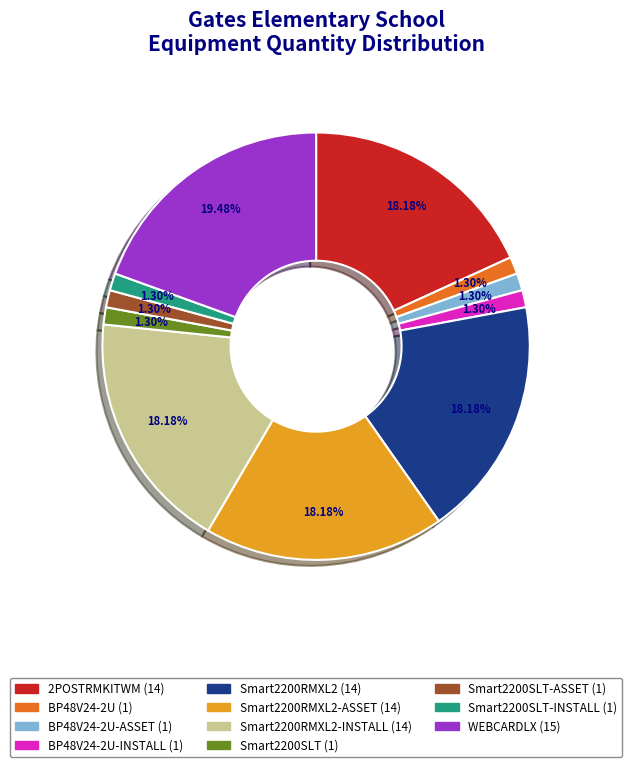

Is there any slice that represents more than half of the pie?

No